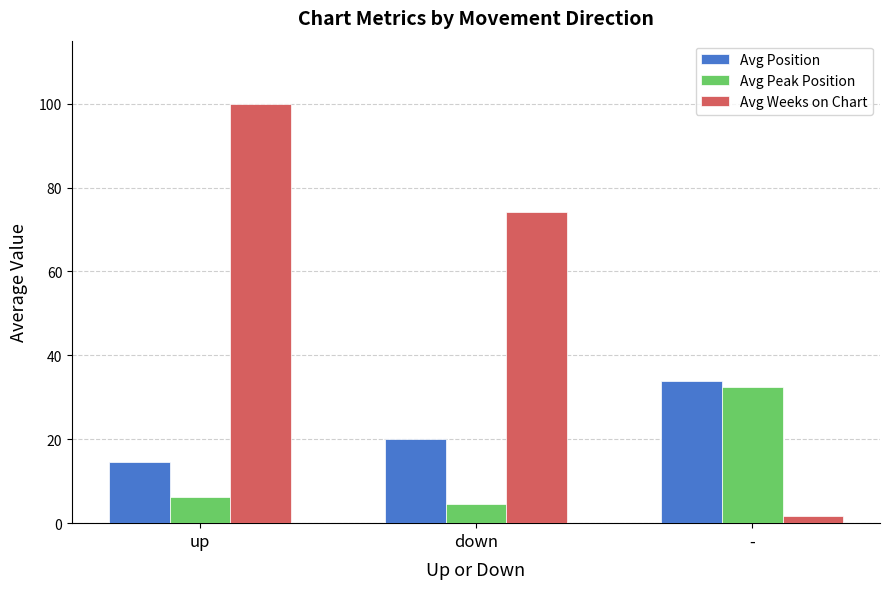

Reading right to left, extract all data points from this chart.

Avg Position: -=34.0	down=20.0	up=14.6
Avg Peak Position: -=32.5	down=4.5	up=6.2
Avg Weeks on Chart: -=1.8	down=74.2	up=99.9